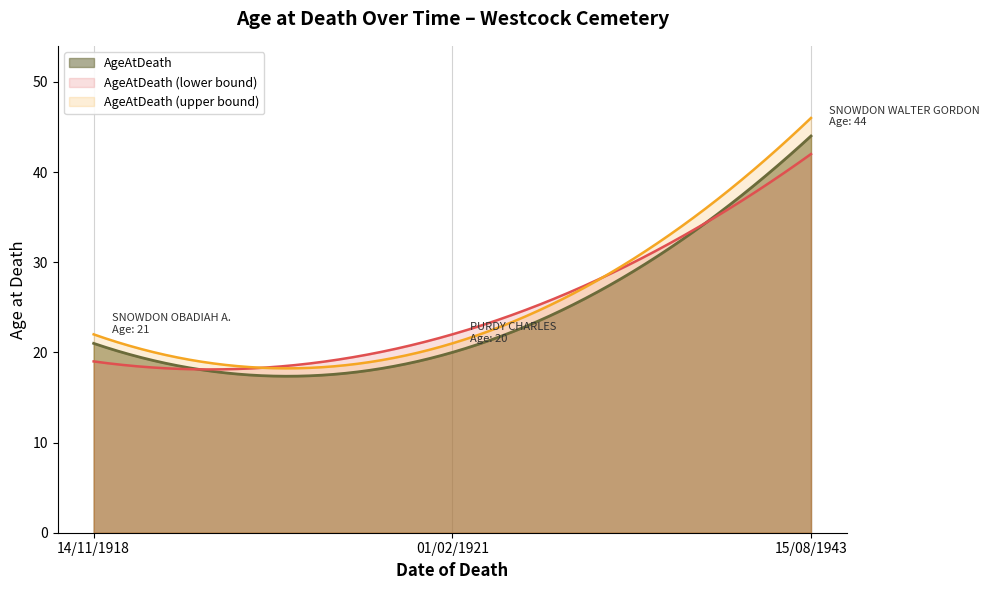

Rank the categories by value from lowest to highest.

01/02/1921, 14/11/1918, 15/08/1943